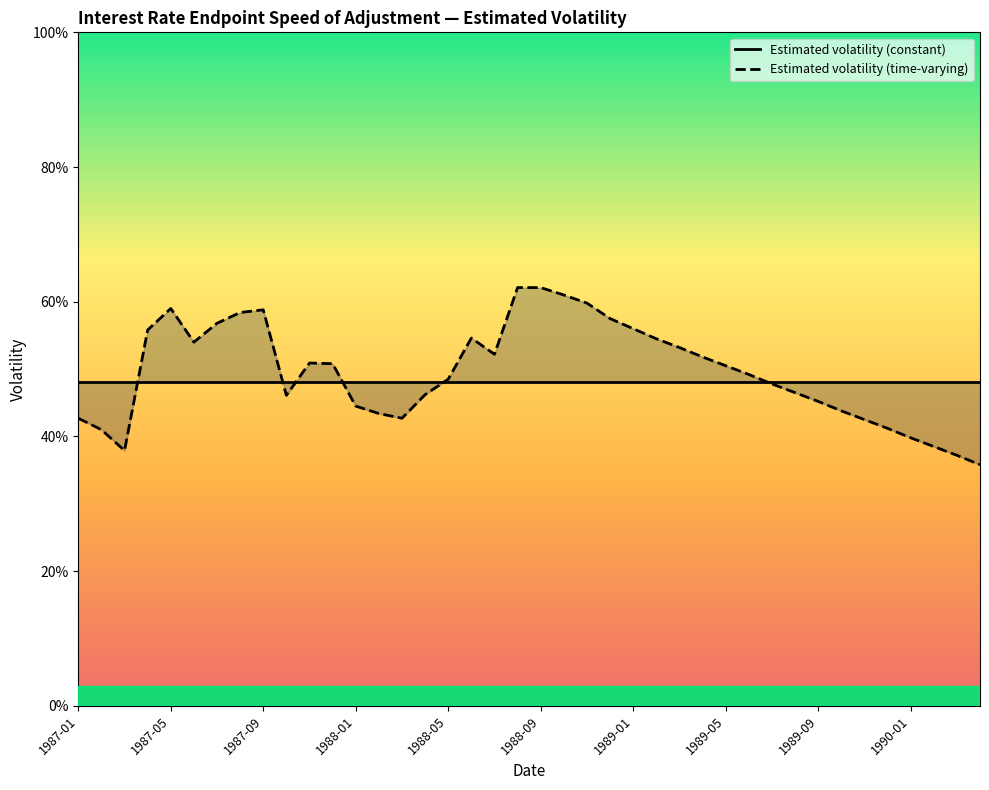

At 35, list the series in order from largest to smallest.

Estimated volatility (constant), Estimated volatility (time-varying)